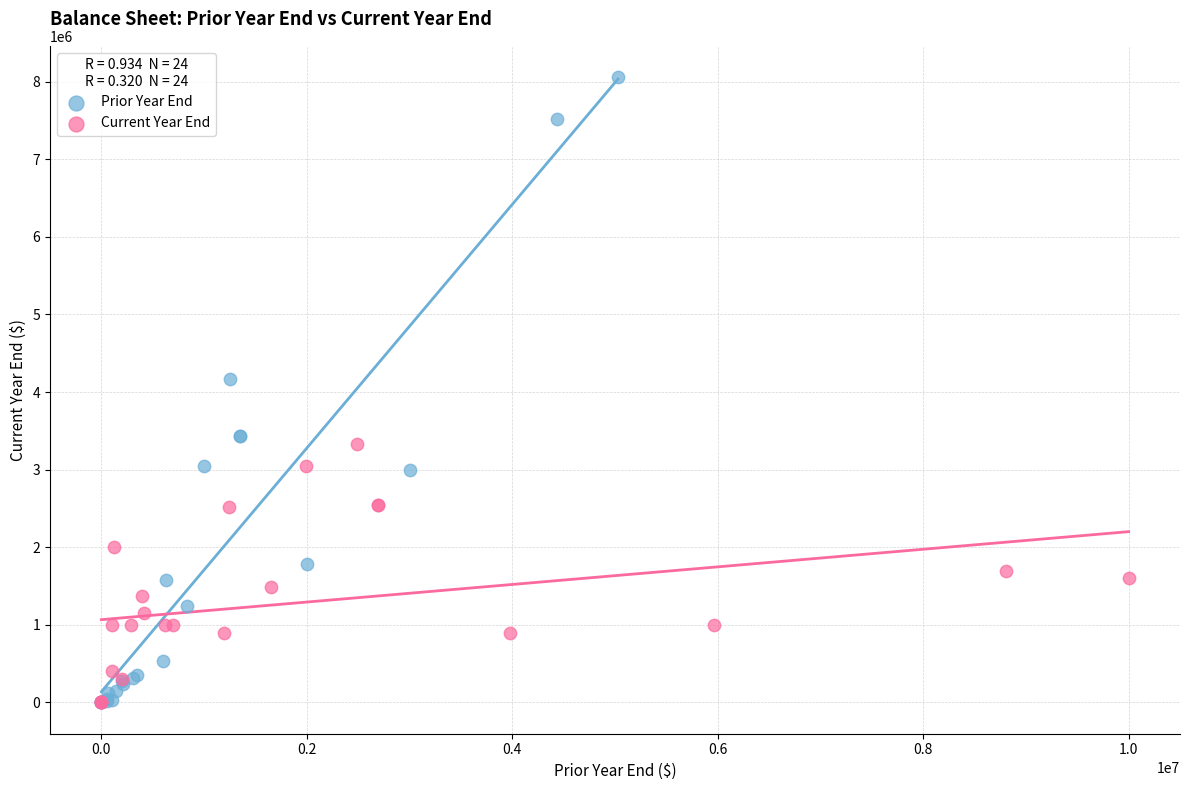

Which series contains the highest Y value?

Prior Year End